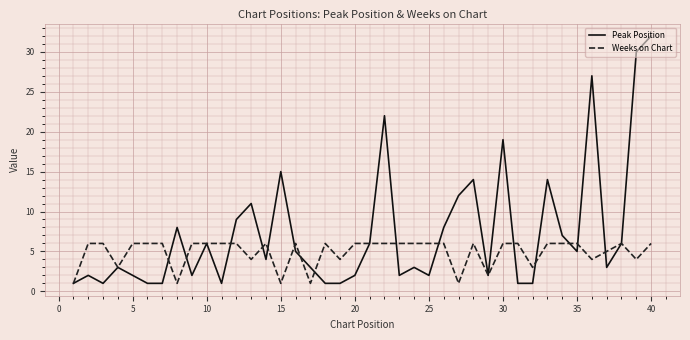

What are all the series names shown in the legend?

Peak Position, Weeks on Chart